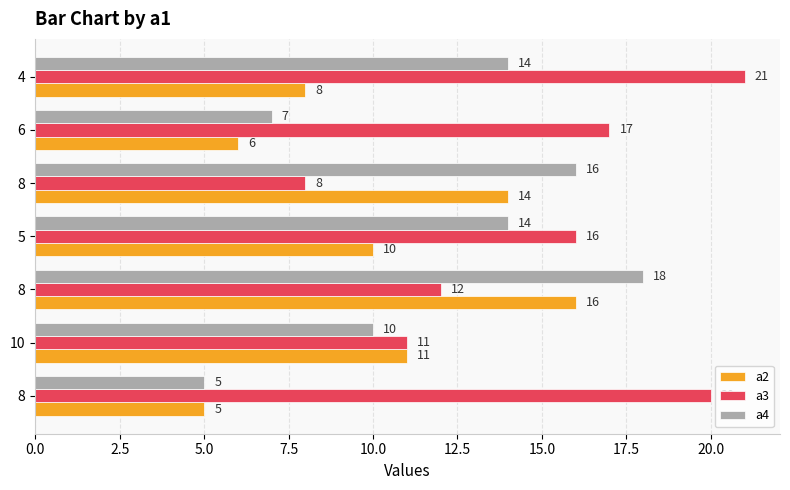

How many categories are shown in the chart?

7